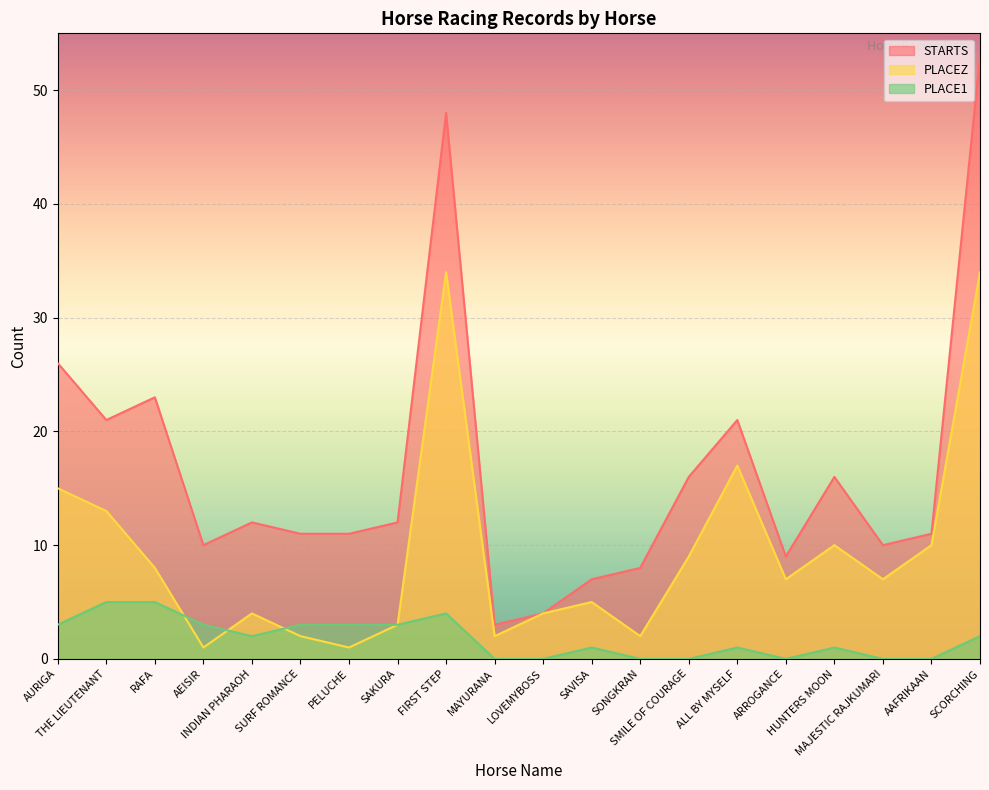

What are all the series names shown in the legend?

STARTS, PLACEZ, PLACE1